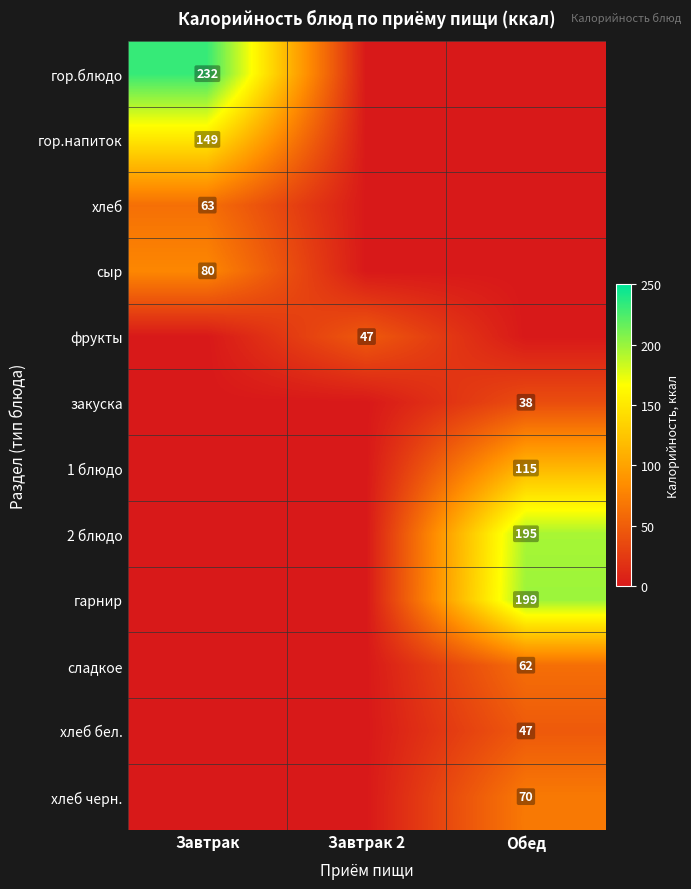

The сладкое series shows 62 at Обед. True or false?

True